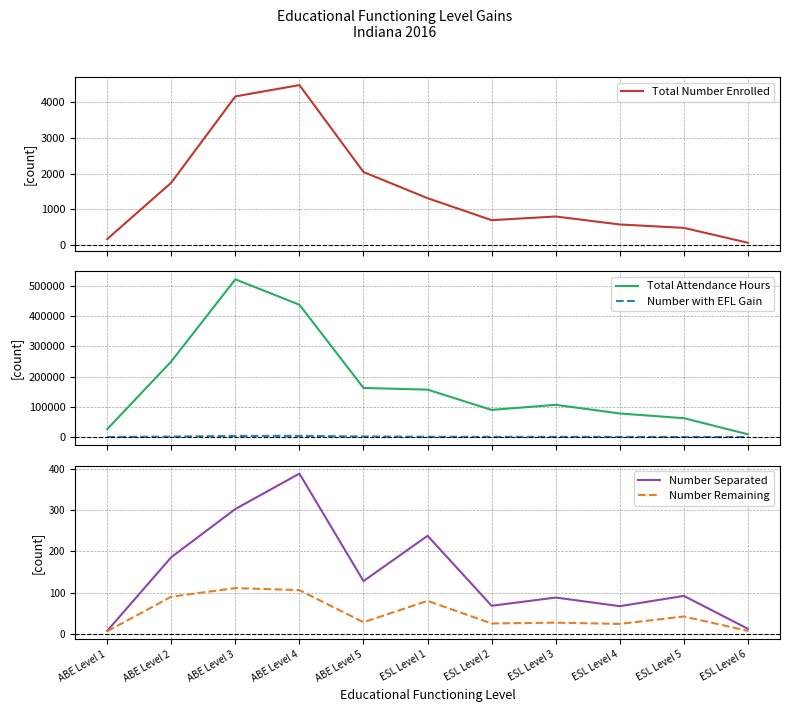

What position from the left is ABE Level 1?

1